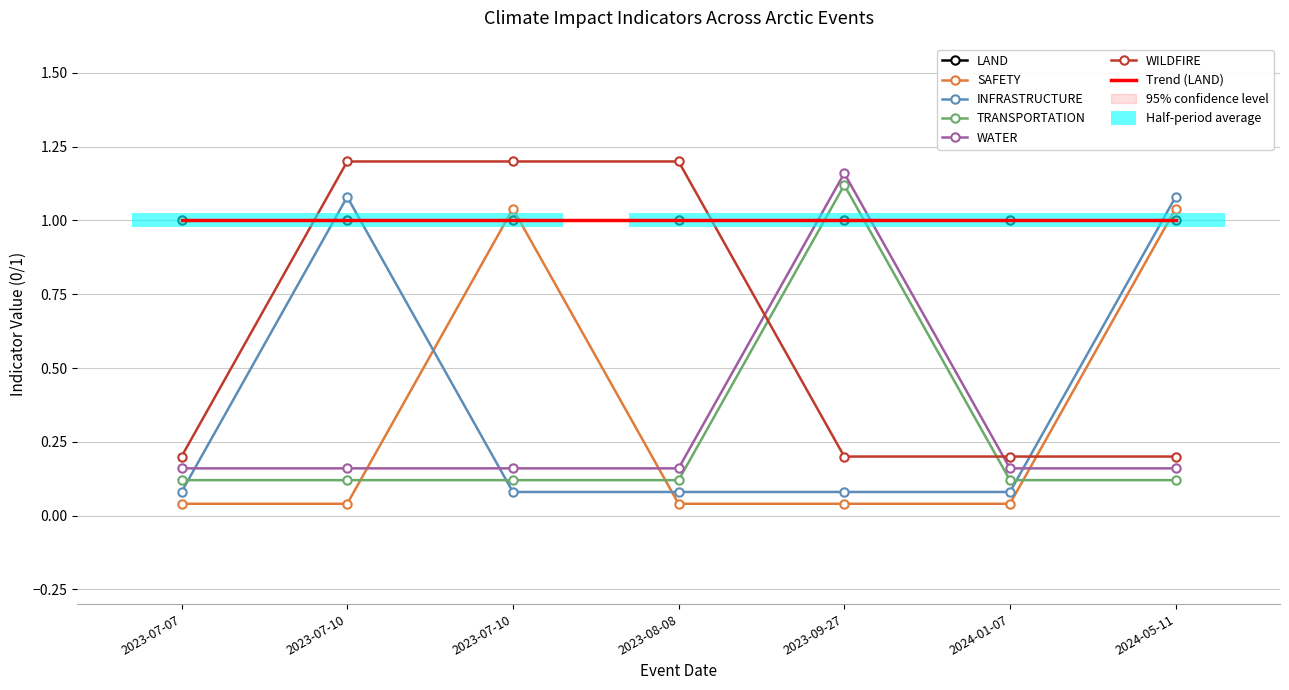

What is the value of the INFRASTRUCTURE point at the 2nd from the left?

1.1